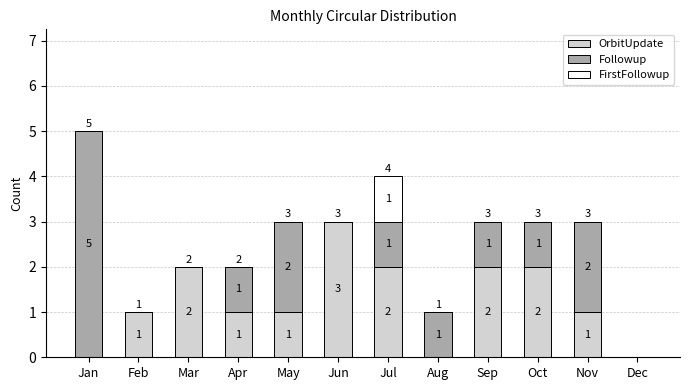

What are all the series names shown in the legend?

OrbitUpdate, Followup, FirstFollowup